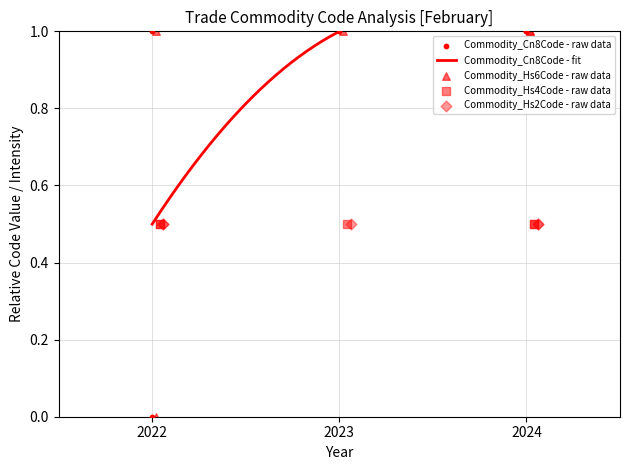

Which series contains the highest Y value?

Commodity_Cn8Code